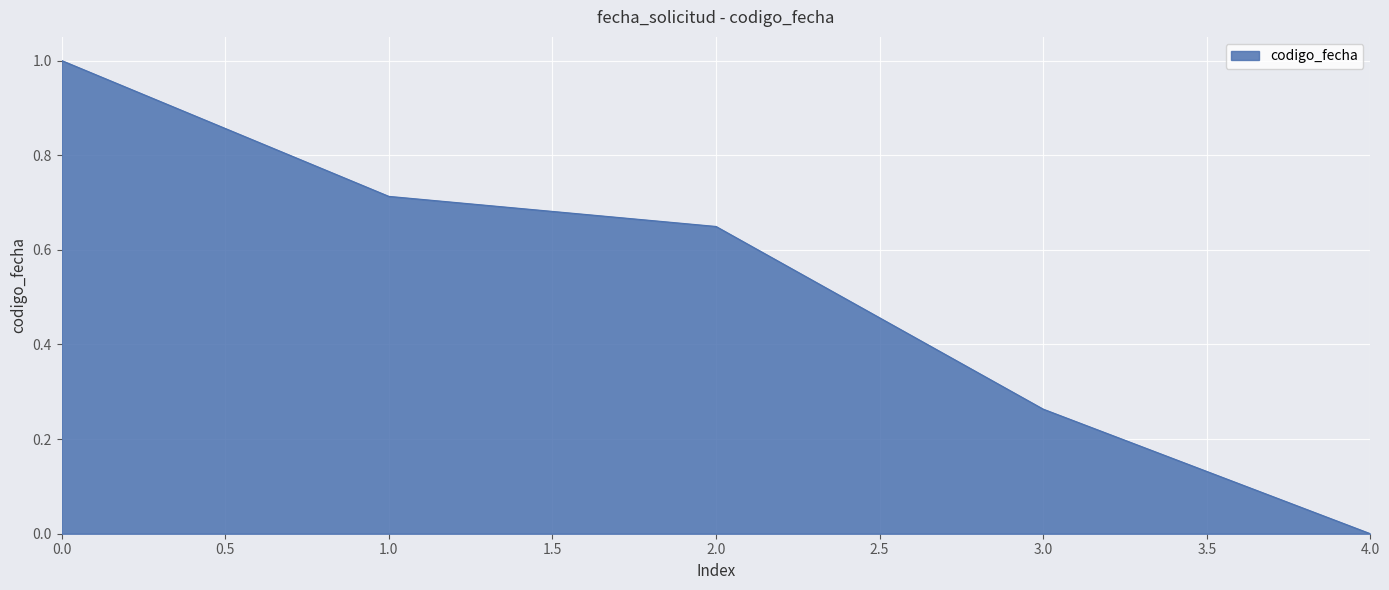

List the labels in order of value, smallest first.

4.0, 3.0, 2.0, 1.0, 0.0